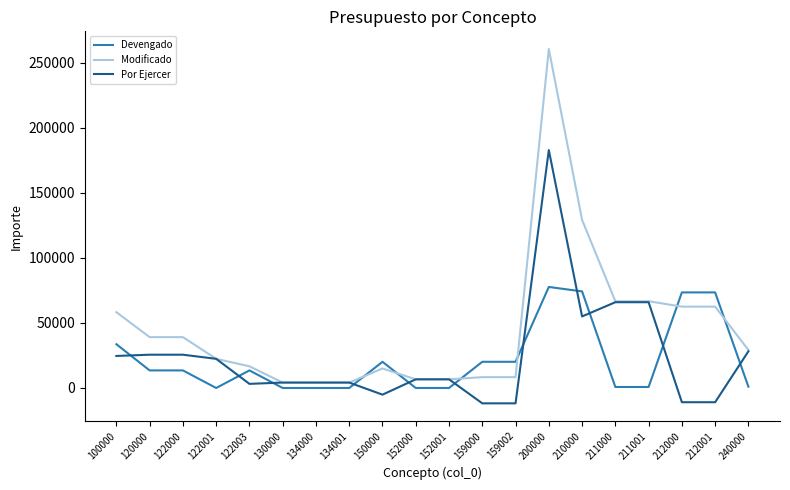

Which category has the highest value across all series?

200000